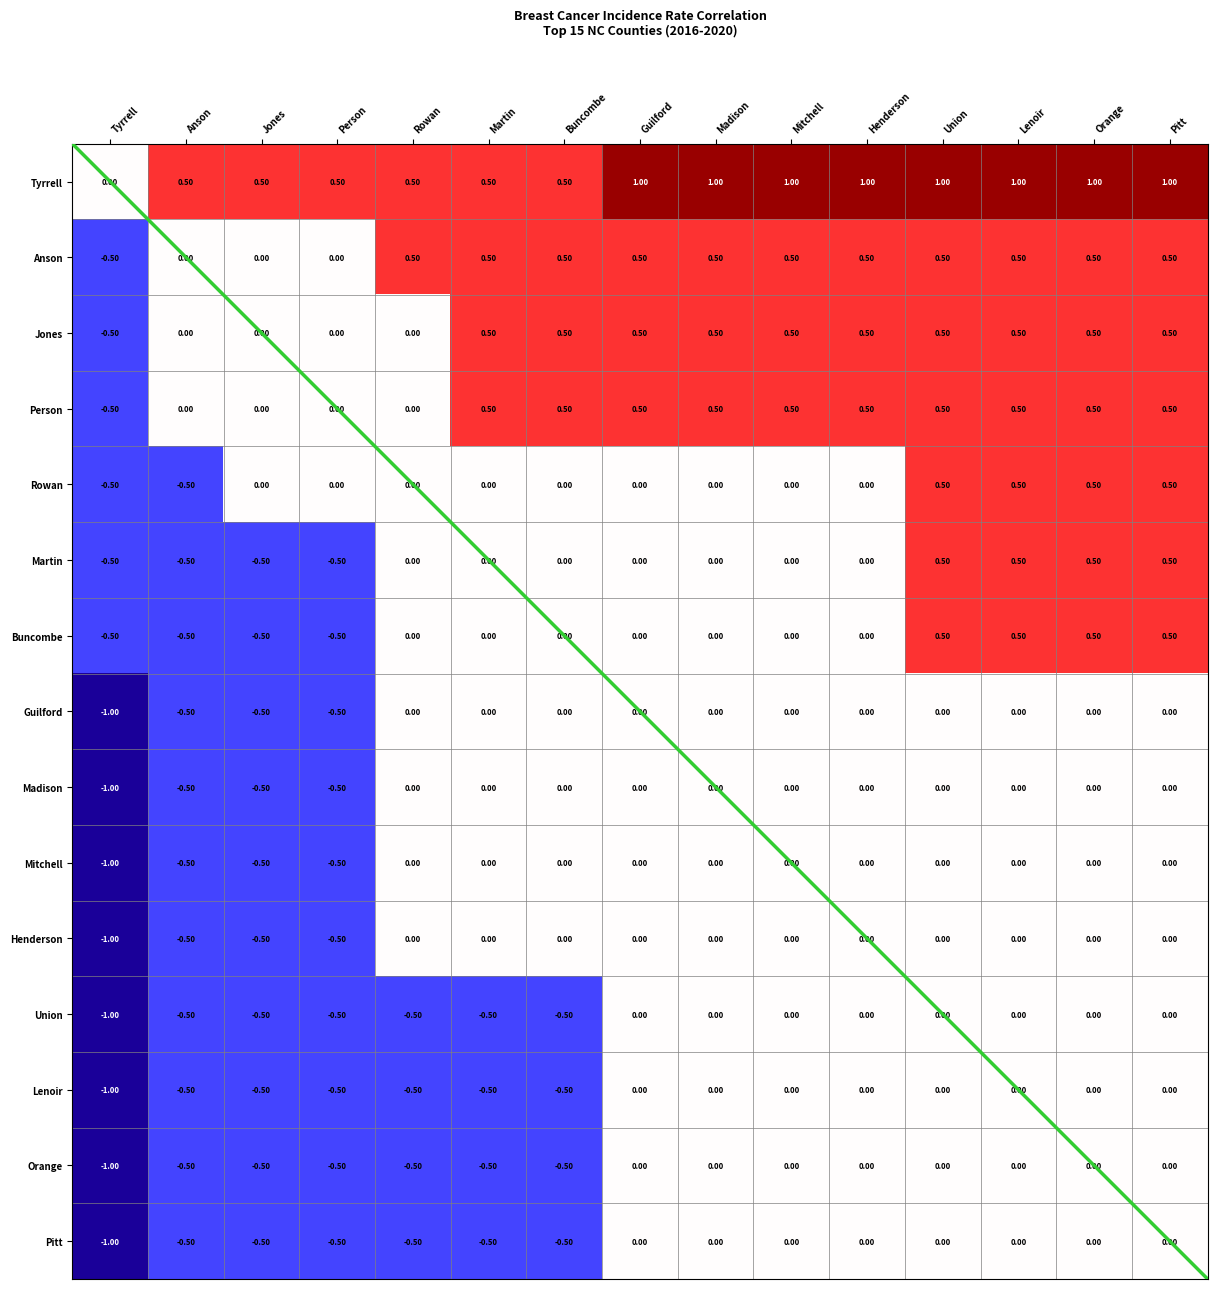

What is the maximum value shown in the chart?

1.0